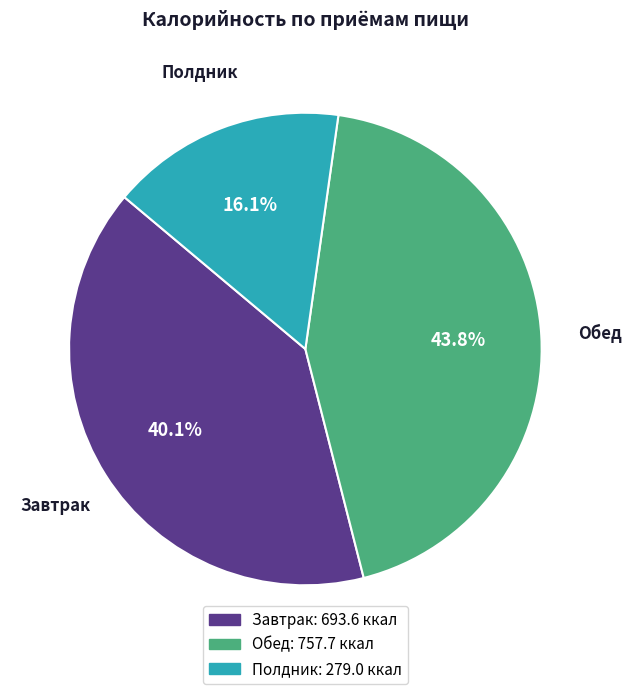

True or false: Обед accounts for 44% of the total.

True